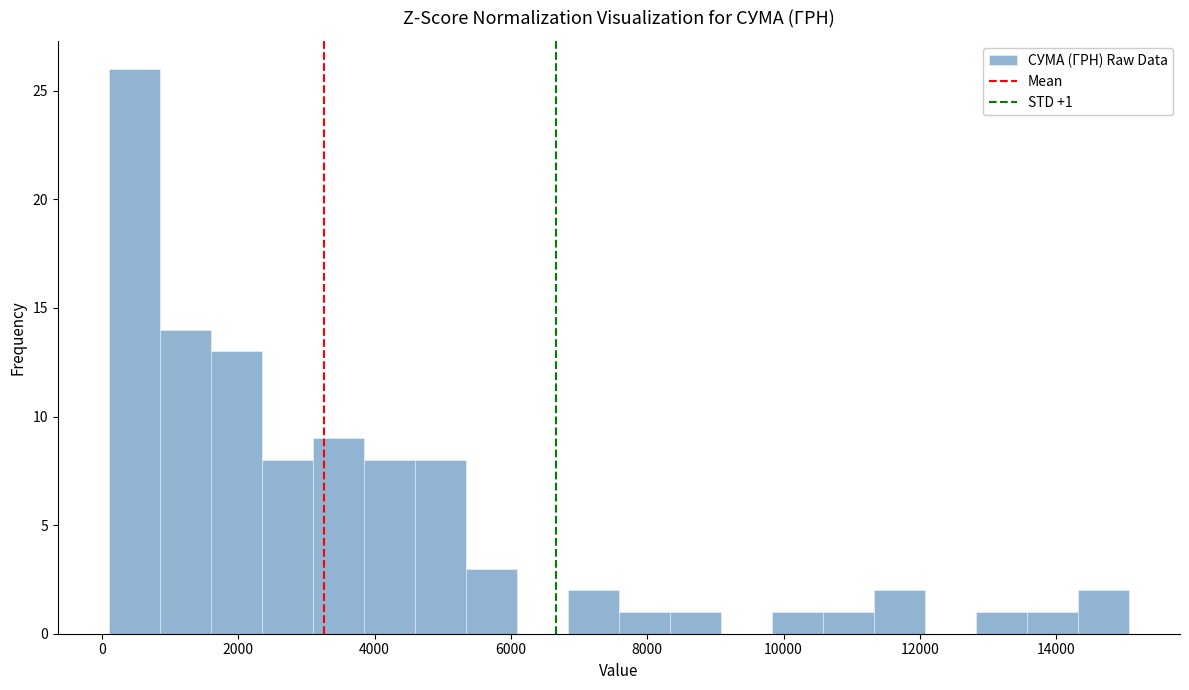

Read against the x-axis, roughly where is the centre of the tallest bar?

400